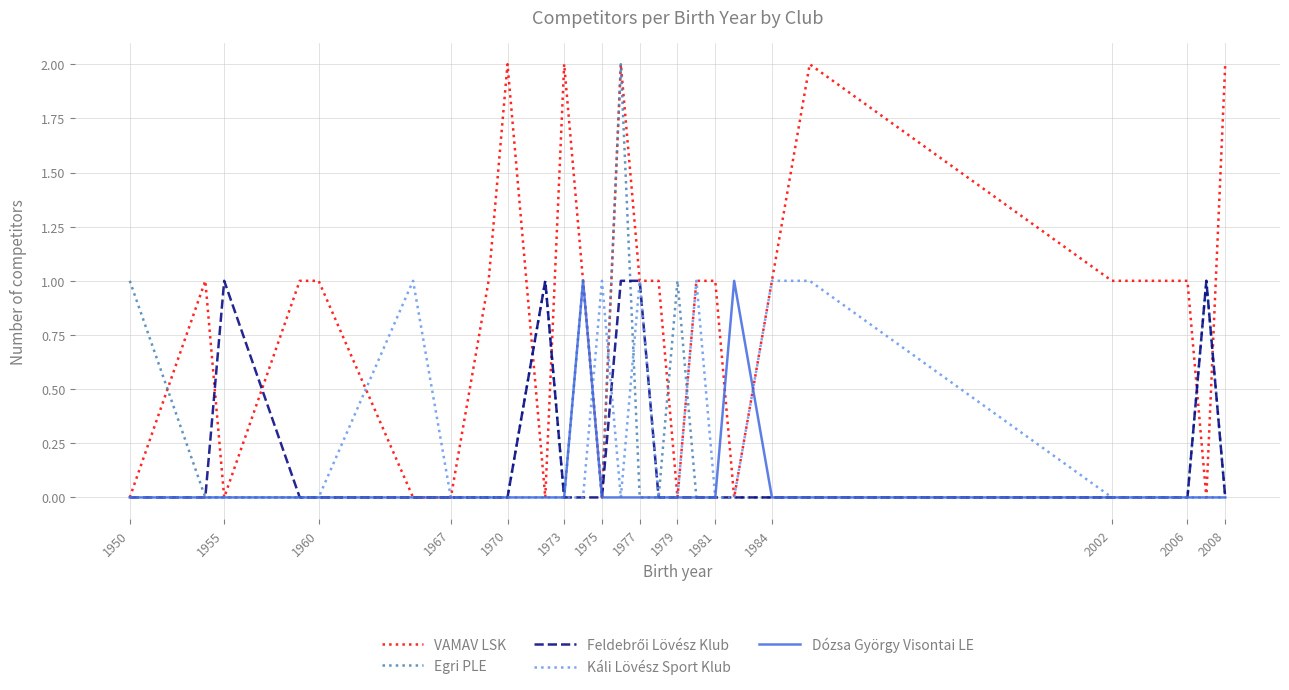

Rank the series by their maximum value, from highest to lowest.

VAMAV LSK, Egri PLE, Feldebrői Lövész Klub, Káli Lövész Sport Klub, Dózsa György Visontai LE